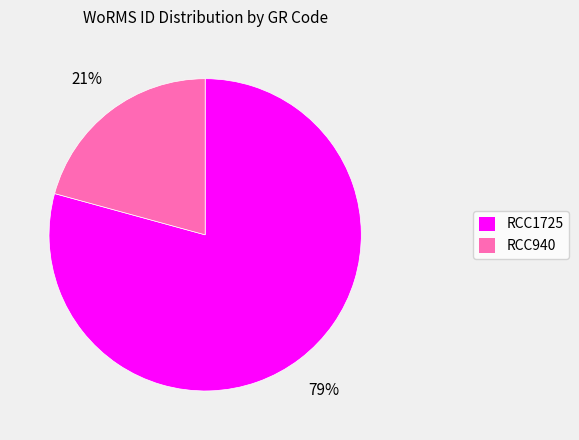

Is the sum of RCC1725 and RCC940 greater than half?

Yes